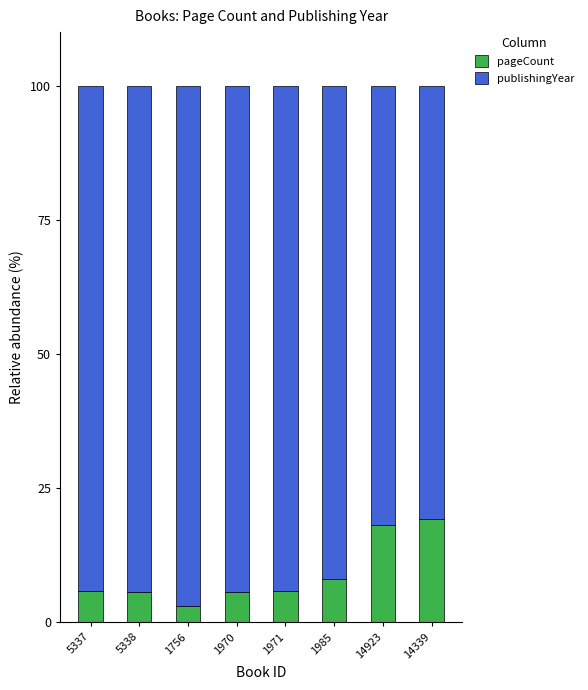

Read the pageCount value at 5337.

5.9